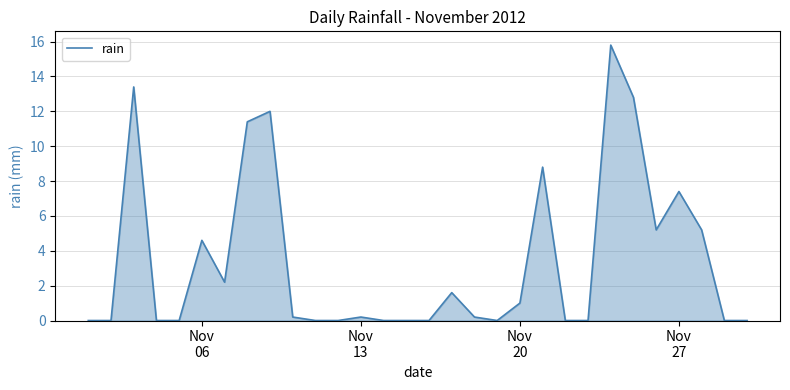

What is the greatest value displayed?

15.8